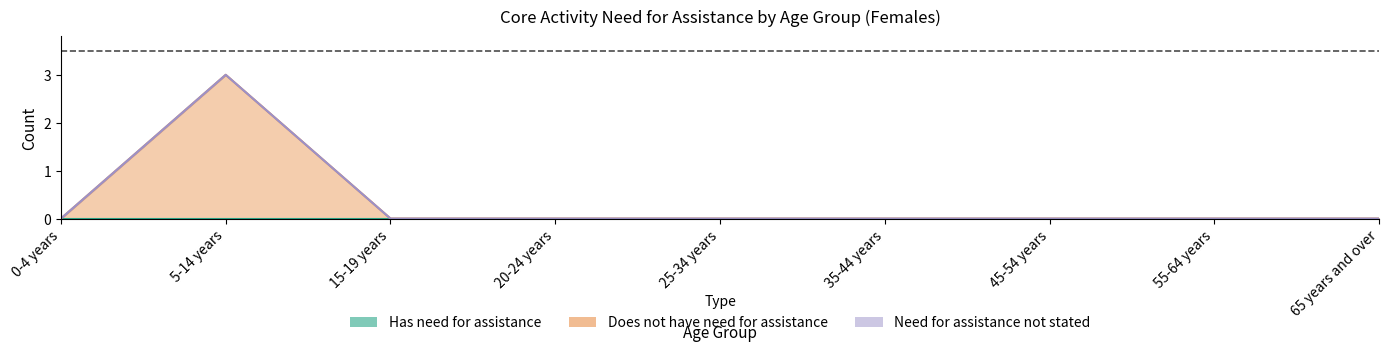

What are all the series names shown in the legend?

Has need for assistance, Does not have need for assistance, Need for assistance not stated